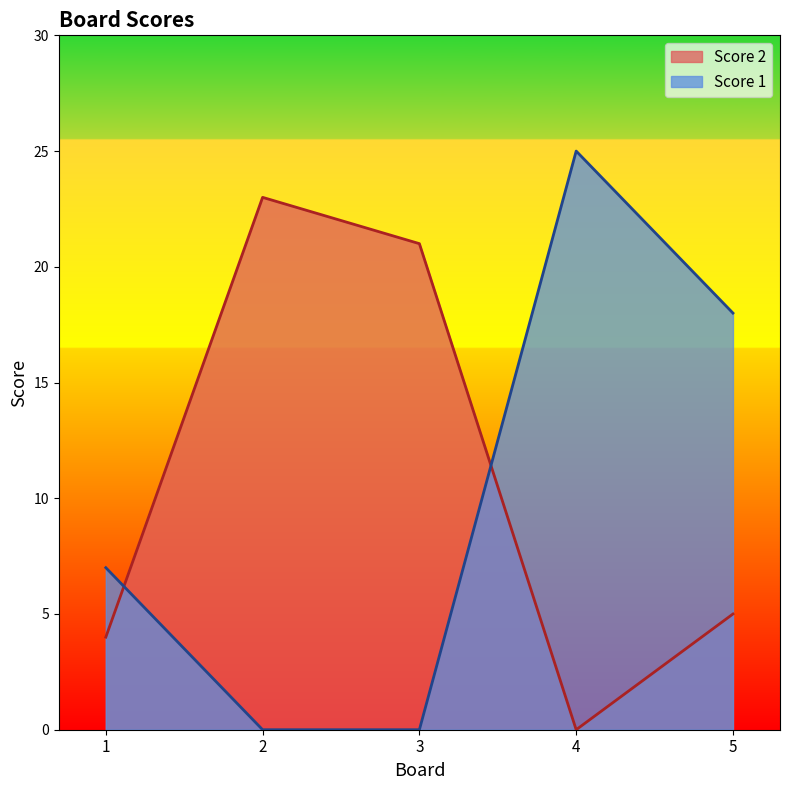

Which series has the largest total across all categories?

Score 2